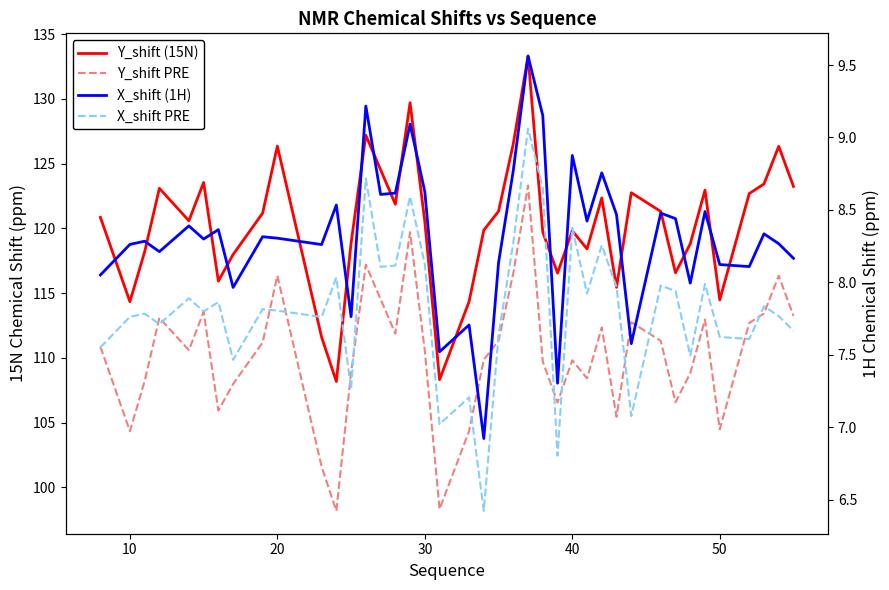

True or false: Y_shift PRE and X_shift PRE cross at least once.

False